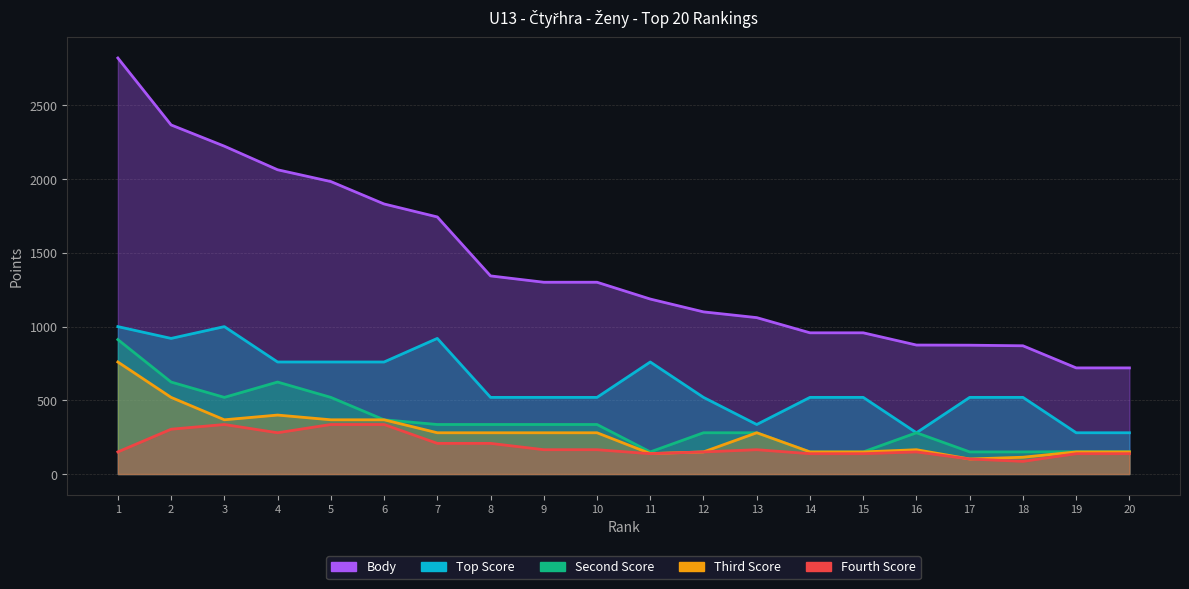

At how many categories does at least one series exceed 950?

15